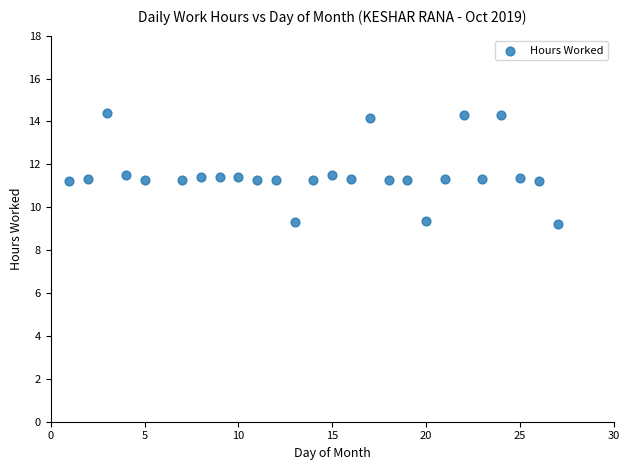

Count the number of points in this scatter plot.

26